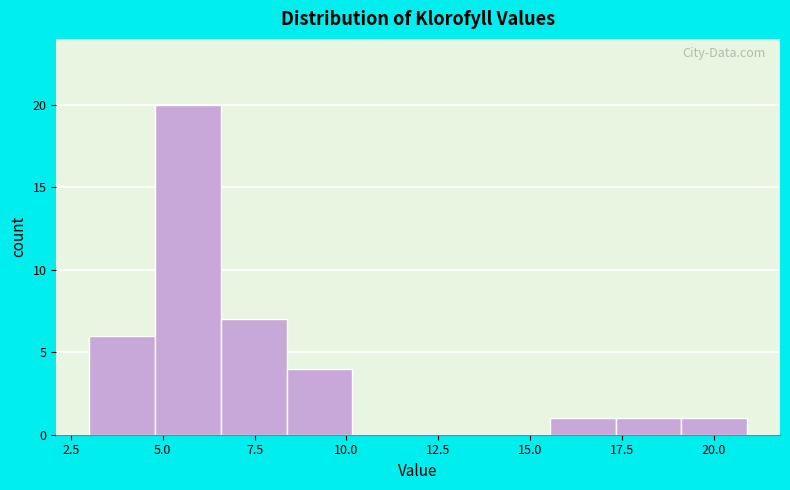

Around what value on the x-axis is the tallest bar? Give the approximate position of its centre, as read against the axis.

5.5